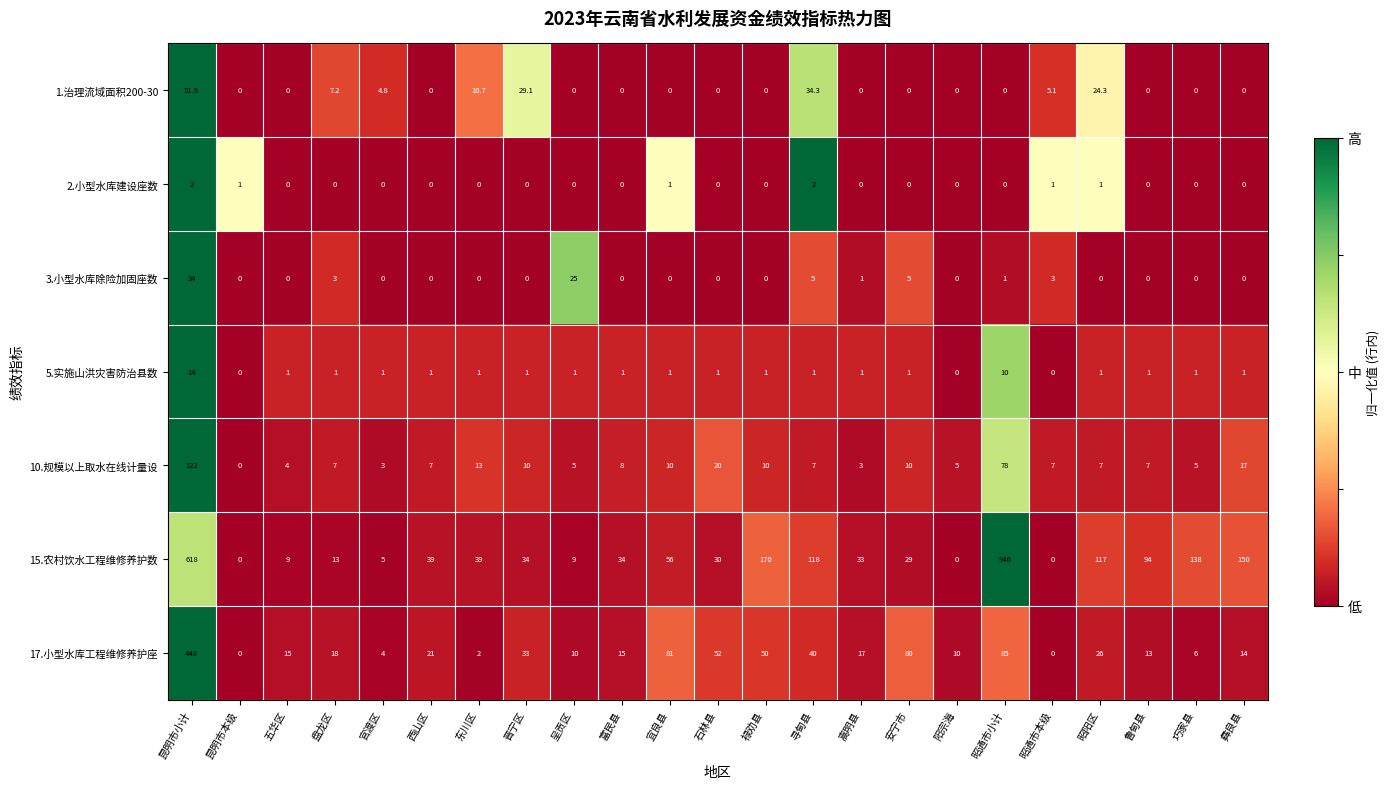

Where does the 10.规模以上取水在线计量设 series first go above 7?

昆明市小计